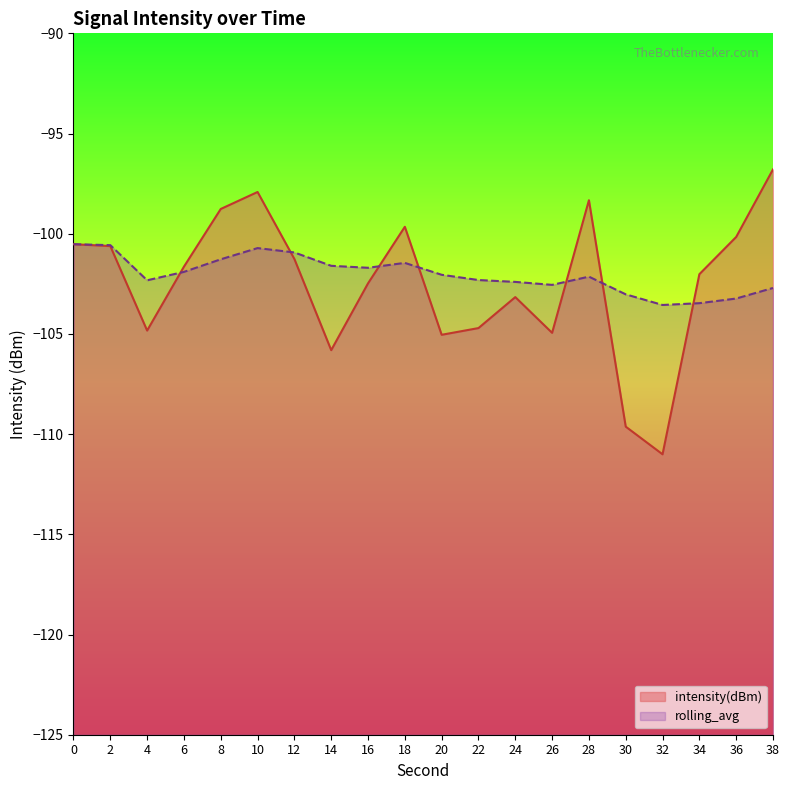

What is the value of the intensity(dBm) point at the 11th from the left?

-105.0